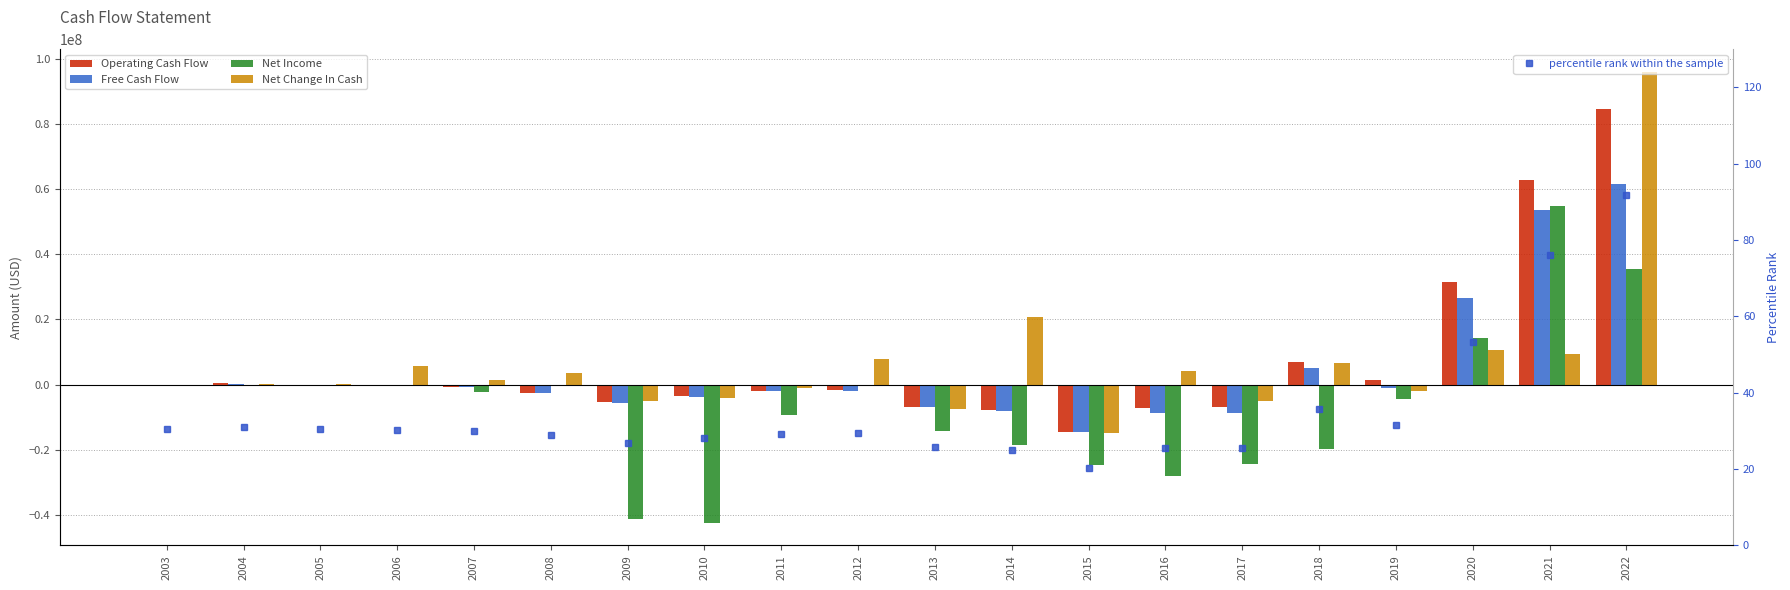

What is the total value across all series at 2006?

4349145.4